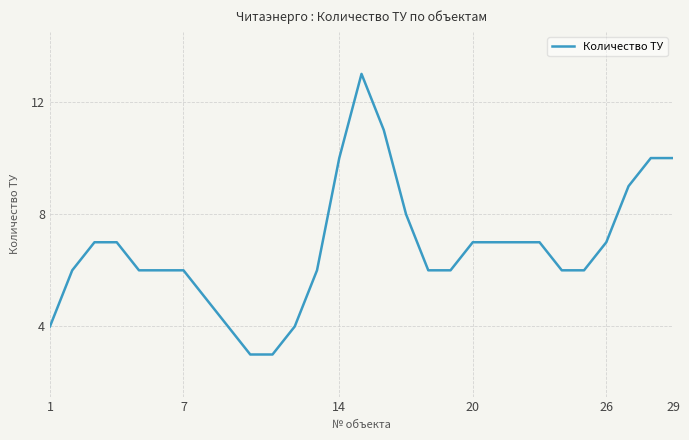

What is the difference between the maximum and minimum values?

10